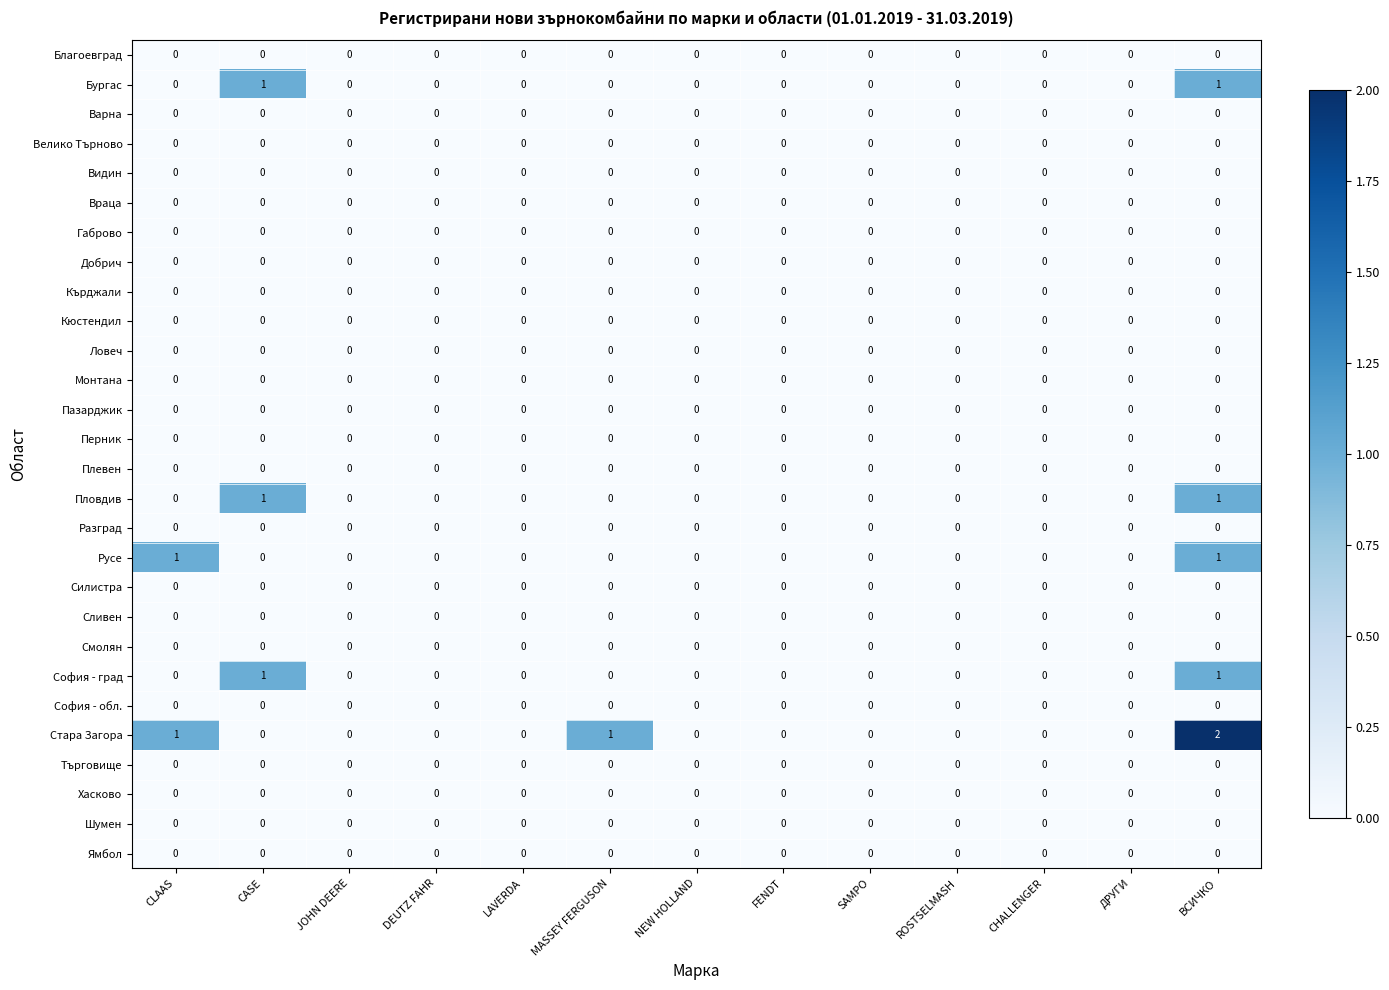

True or false: Благоевград has a value of 0 at JOHN DEERE.

True